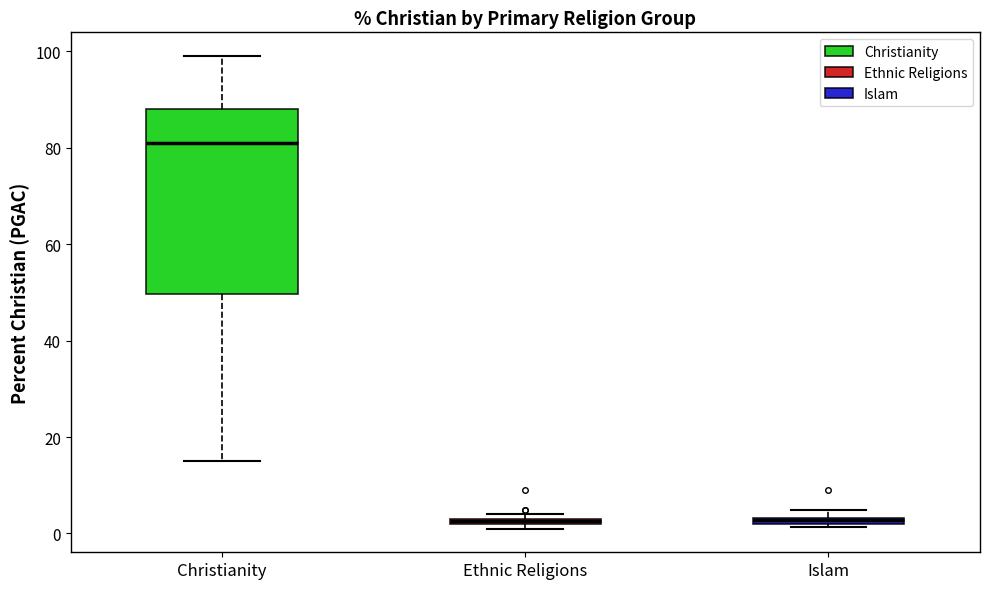

Where is the upper edge of the box for Ethnic Religions on the y-axis? The values are not printed on the chart, so give them approximately, as read against the axis.

4